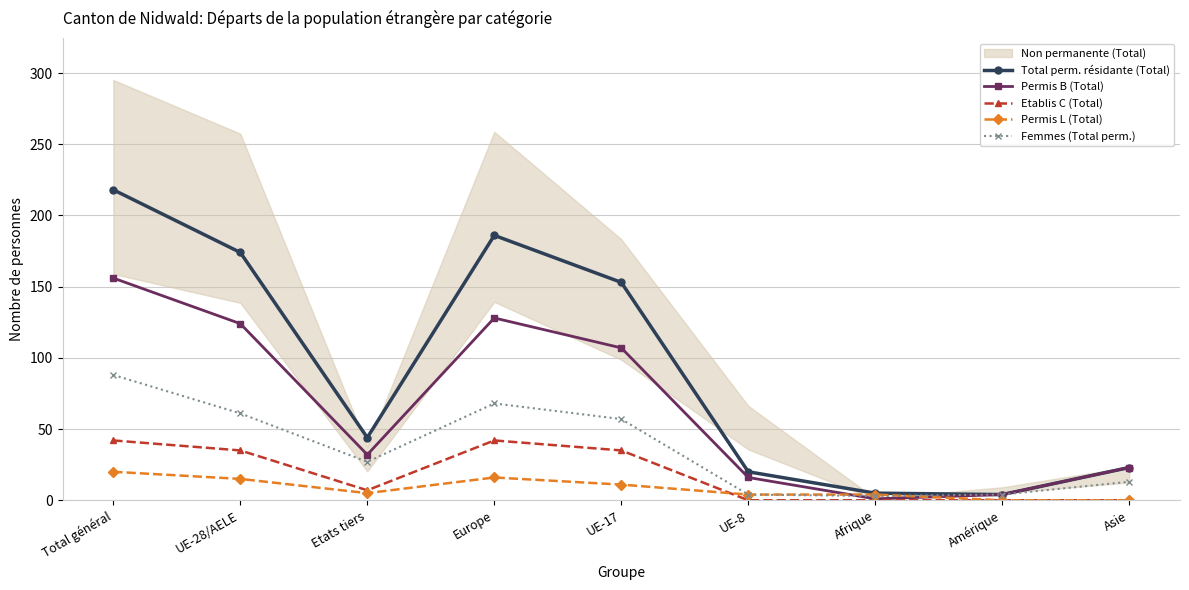

True or false: Permis B (Total) and Permis L (Total) intersect in this chart.

True